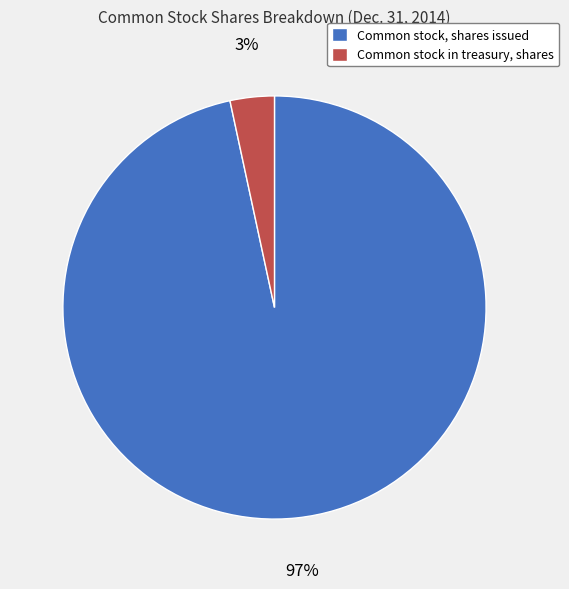

Which slice is the largest?

Common stock, shares issued